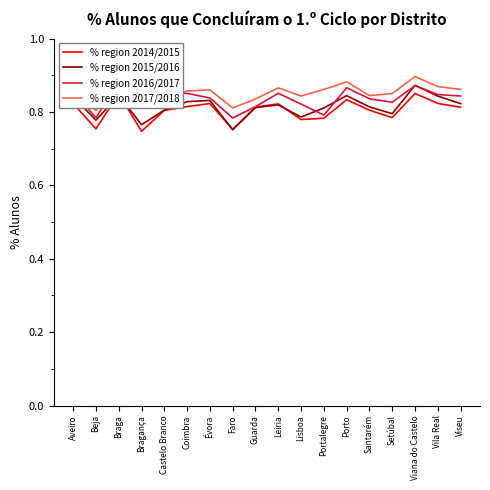

What is the sum of the % region 2015/2016 values at Portalegre and Beja?

1.6